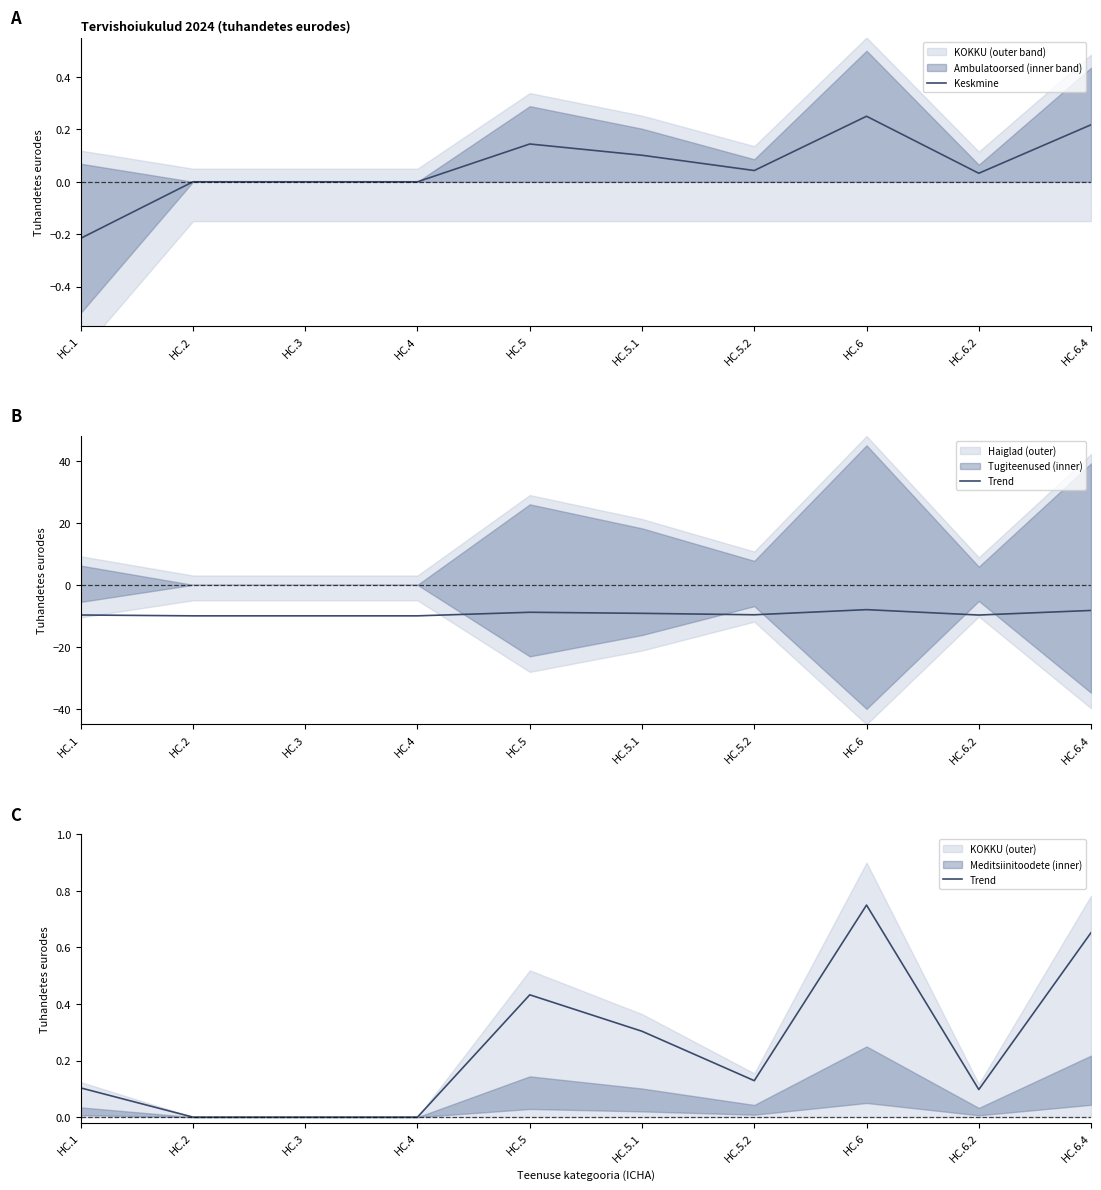

True or false: Trend and Keskmine cross at least once.

False